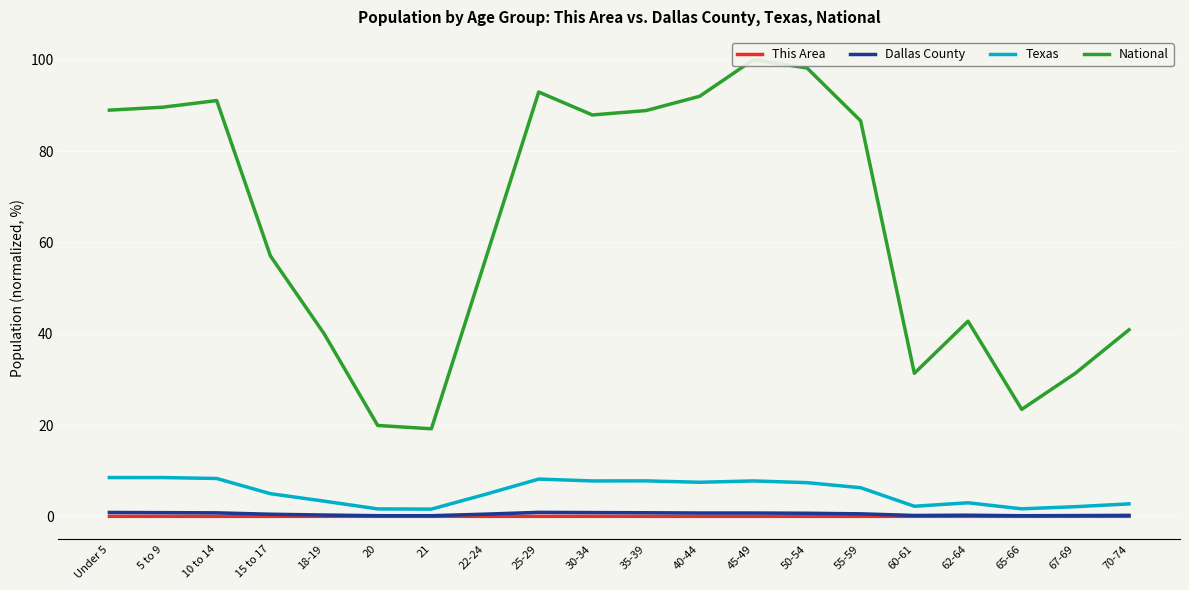

True or false: Dallas County has a value of 0.5 at 15 to 17.

True